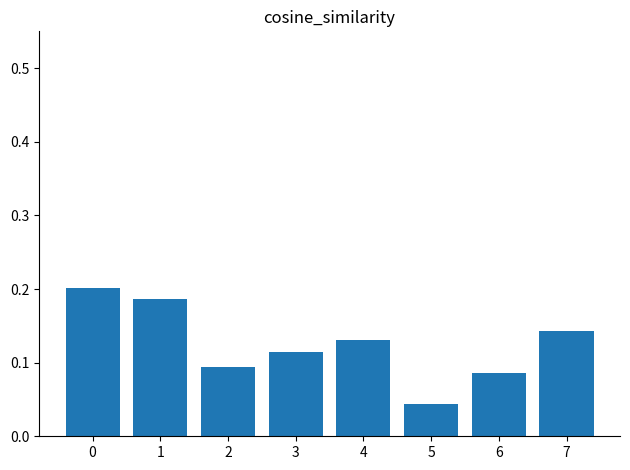

True or false: the data shows 0.1 at 1.

False